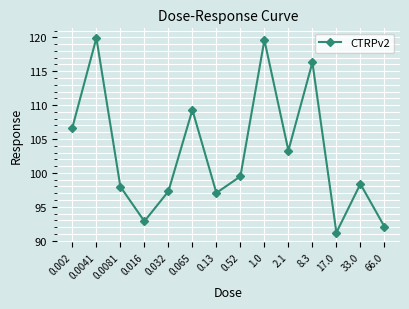

Does the chart have visible grid lines?

Yes